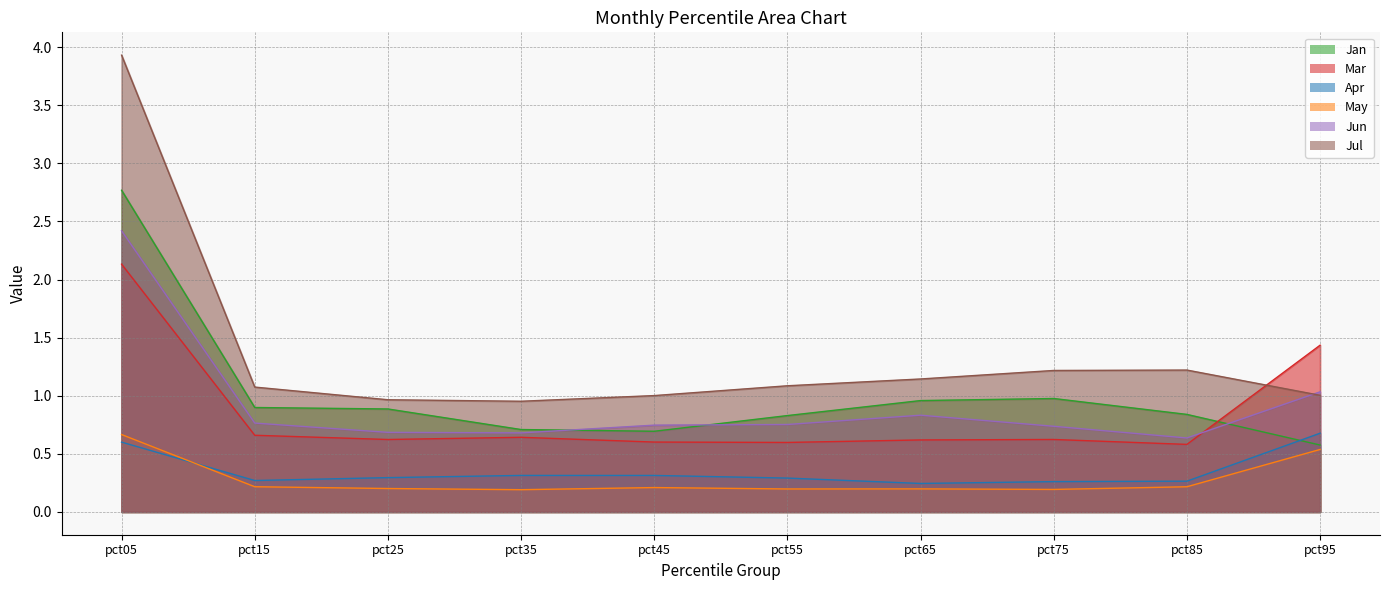

After their last crossing, which series has the higher values: Mar or Jan?

Mar